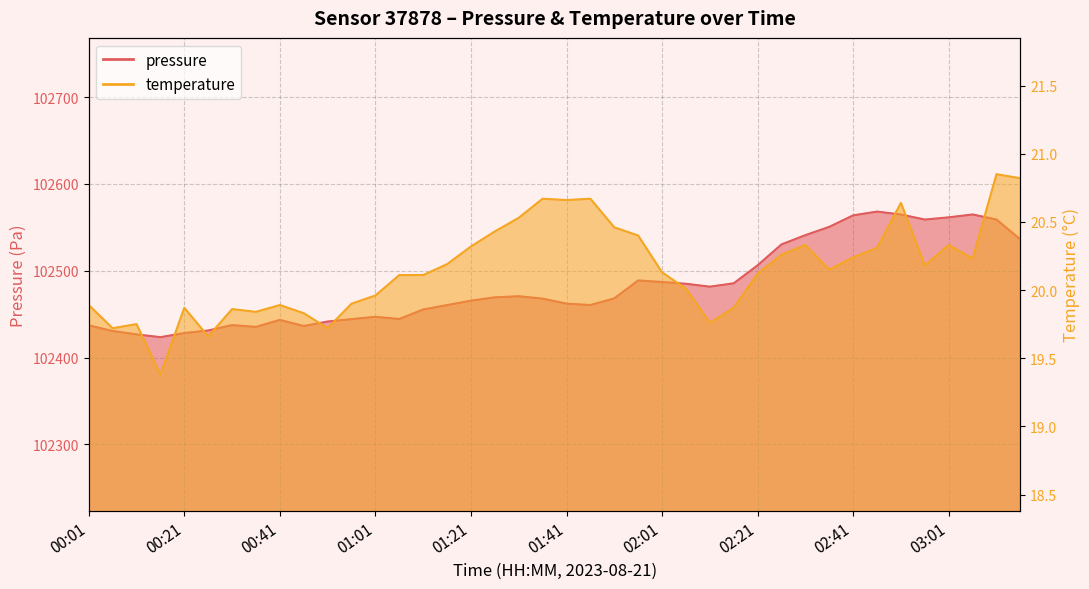

What is the total value across all series at 00:01?

102457.1